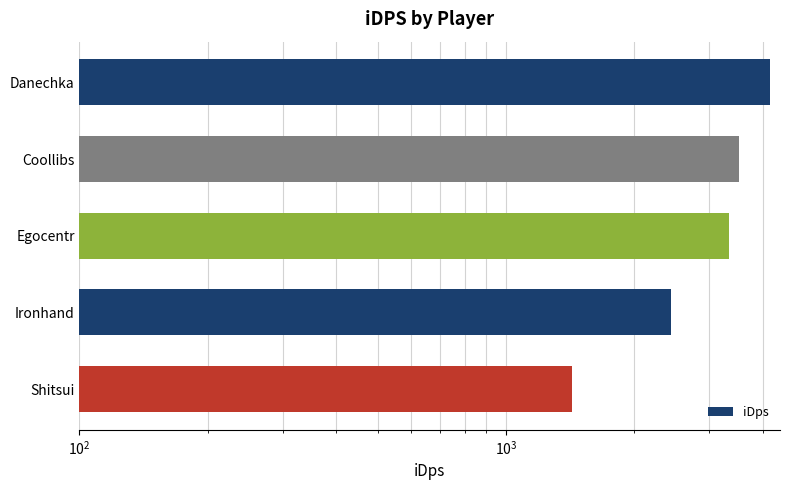

True or false: the data shows 3343.7 at Egocentr.

True